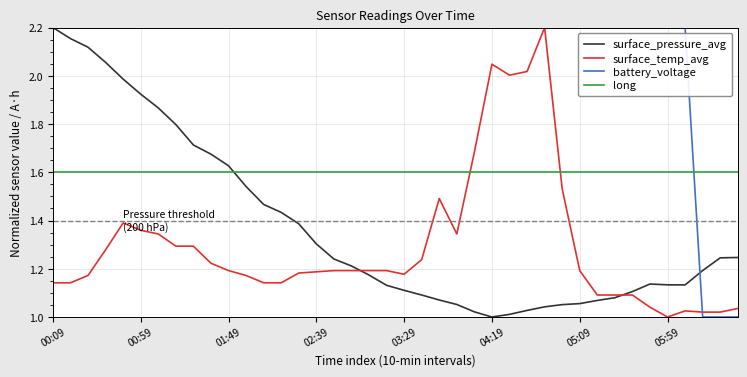

Which series has the largest total across all categories?

battery_voltage